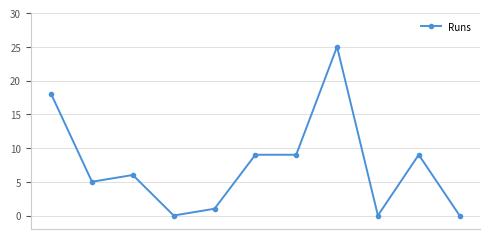

What is the greatest value displayed?

25